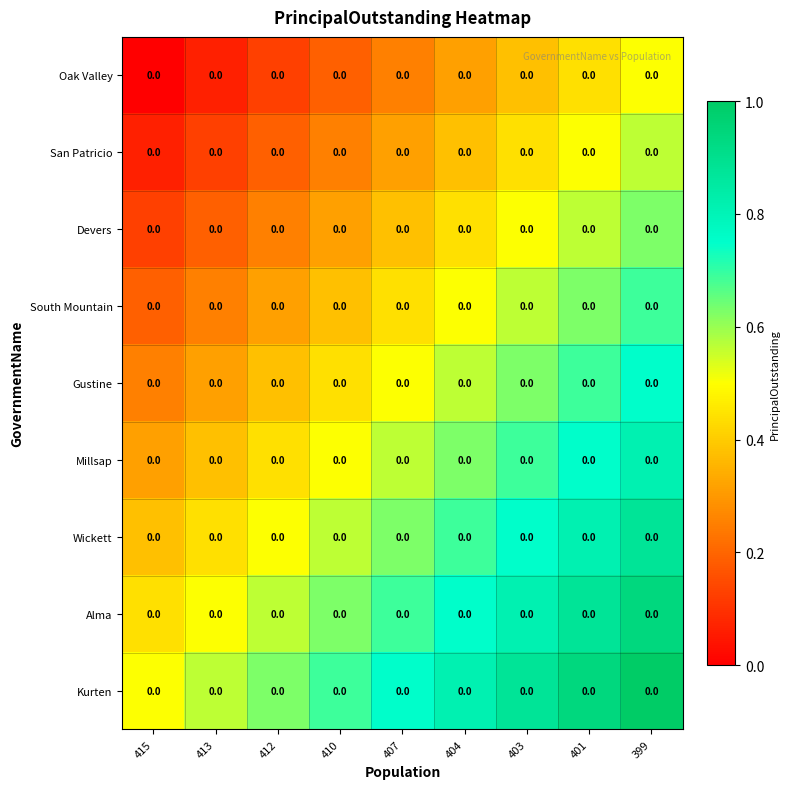

True or false: Oak Valley has a value of 0.3 at 404.

True